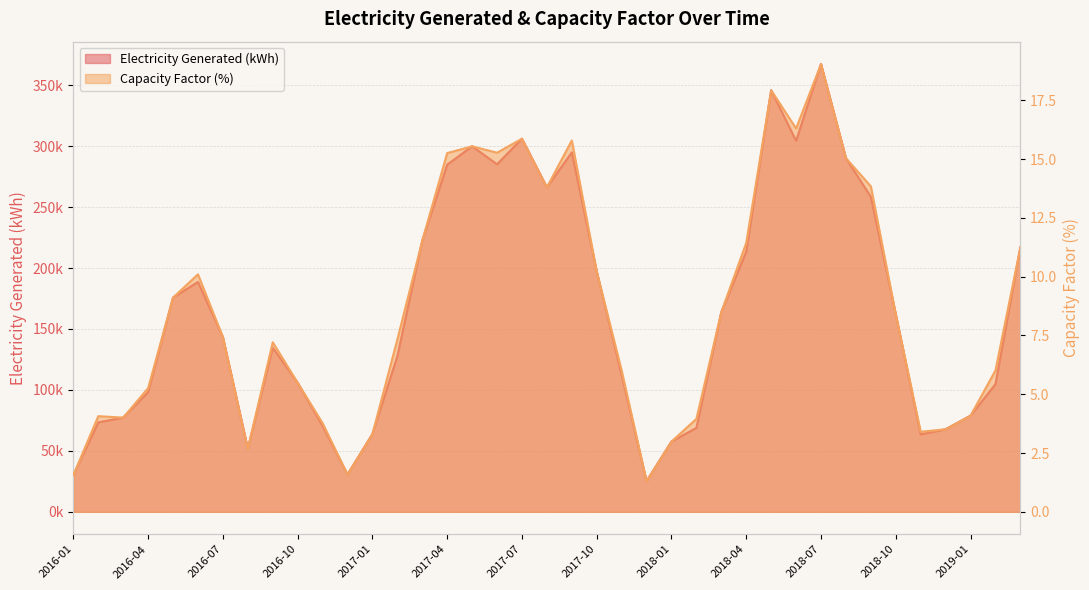

Reading right to left, list all the values displayed in this chart.

Electricity Generated (kWh): 2019-03=216926.5	2019-02=104736.5	2019-01=78885.5	2018-12=67700.5	2018-11=63555.0	2018-10=161978.5	2018-09=258405.0	2018-08=290167.0	2018-07=367320.5	2018-06=304341.5	2018-05=345812.5	2018-04=213550.5	2018-03=163833.8	2018-02=68875.8	2018-01=57639.0	2017-12=25109.5	2017-11=112197.5	2017-10=197153.0	2017-09=294817.2	2017-08=266209.5	2017-07=306081.8	2017-06=285087.8	2017-05=299861.9	2017-04=284789.2	2017-03=222419.8	2017-02=127689.9	2017-01=63784.2	2016-12=30589.5	2016-11=70413.8	2016-10=105855.5	2016-09=134630.9	2016-08=51717.4	2016-07=143294.2	2016-06=188559.2	2016-05=175772.2	2016-04=98240.8	2016-03=77284.4	2016-02=73415.5	2016-01=30163.4
Capacity Factor (%): 2019-03=11.2	2019-02=6.0	2019-01=4.1	2018-12=3.5	2018-11=3.4	2018-10=8.4	2018-09=13.8	2018-08=15.0	2018-07=19.0	2018-06=16.3	2018-05=17.9	2018-04=11.4	2018-03=8.5	2018-02=4.0	2018-01=3.0	2017-12=1.3	2017-11=6.0	2017-10=10.2	2017-09=15.8	2017-08=13.8	2017-07=15.9	2017-06=15.3	2017-05=15.5	2017-04=15.3	2017-03=11.5	2017-02=7.3	2017-01=3.3	2016-12=1.6	2016-11=3.8	2016-10=5.5	2016-09=7.2	2016-08=2.7	2016-07=7.4	2016-06=10.1	2016-05=9.1	2016-04=5.3	2016-03=4.0	2016-02=4.1	2016-01=1.6